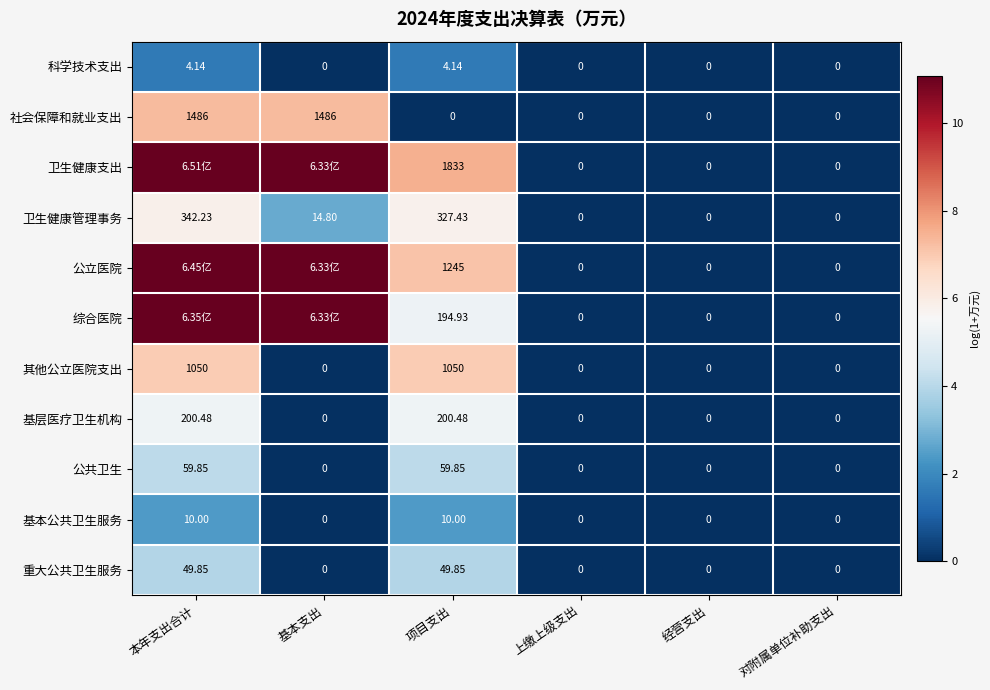

The 公共卫生 series shows 2.4 at 本年支出合计. True or false?

False